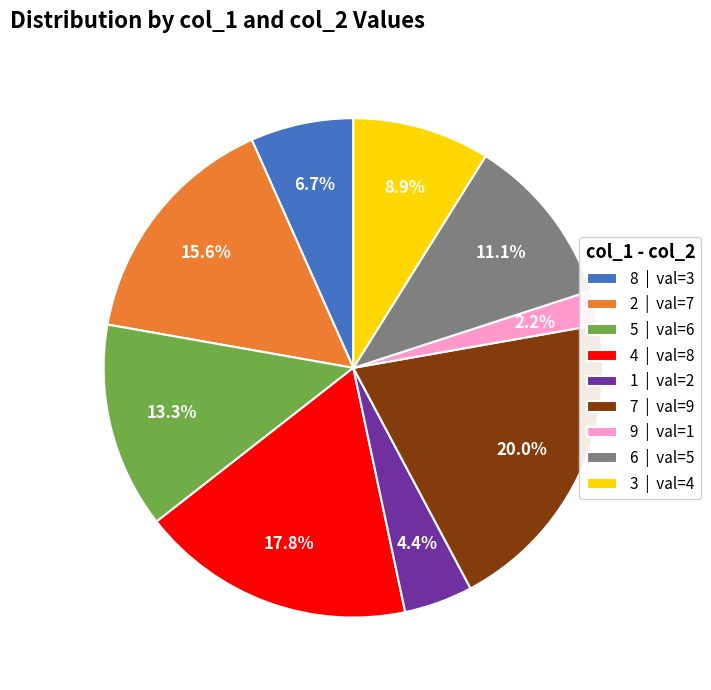

Combined, do 2 and 9 account for over 50%?

No